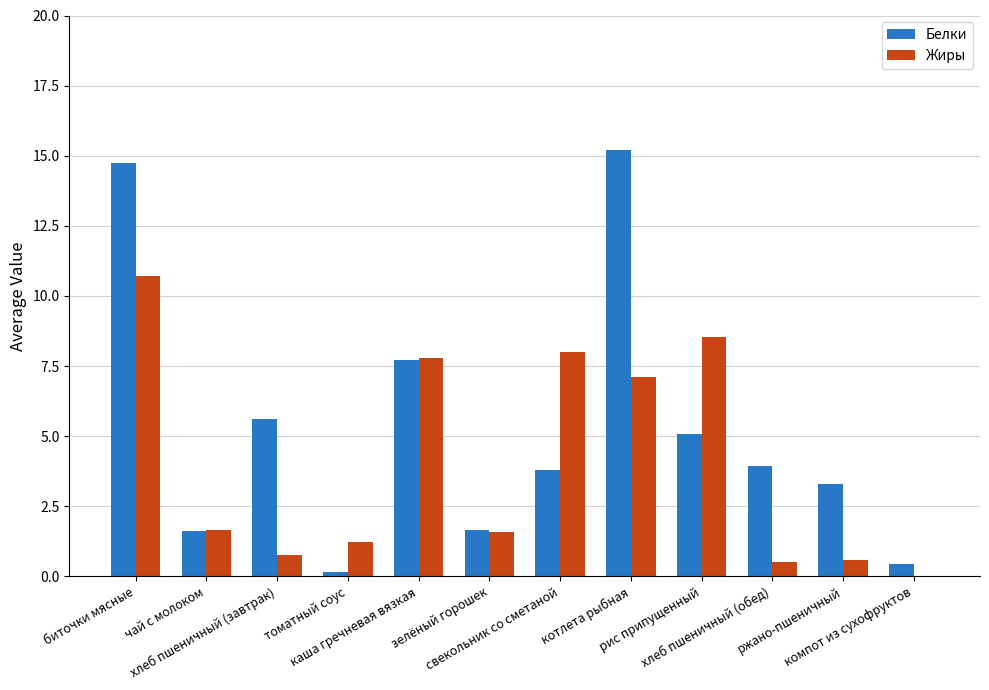

What is the highest value of the Жиры series?

10.7